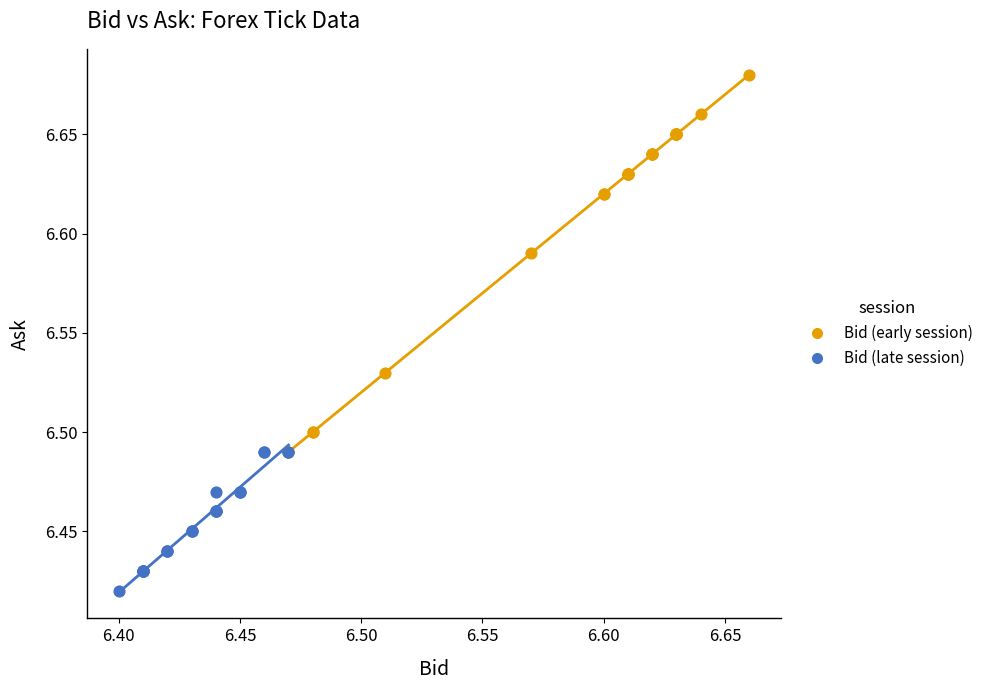

Which series has the largest Y range (max minus min)?

Bid (early session)